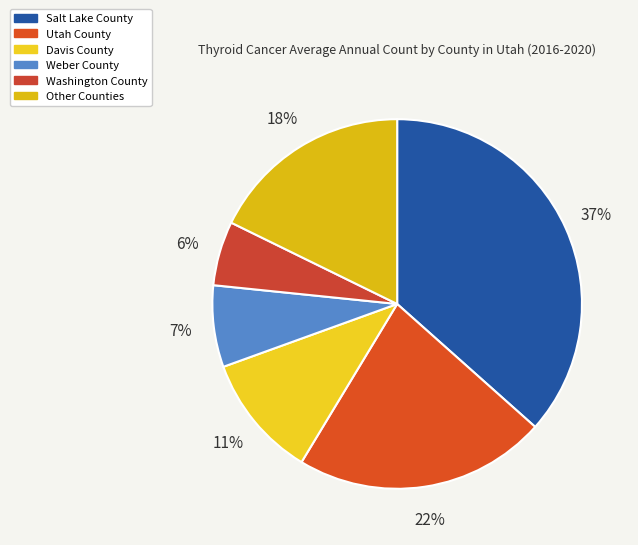

Count the number of slices in the pie.

6